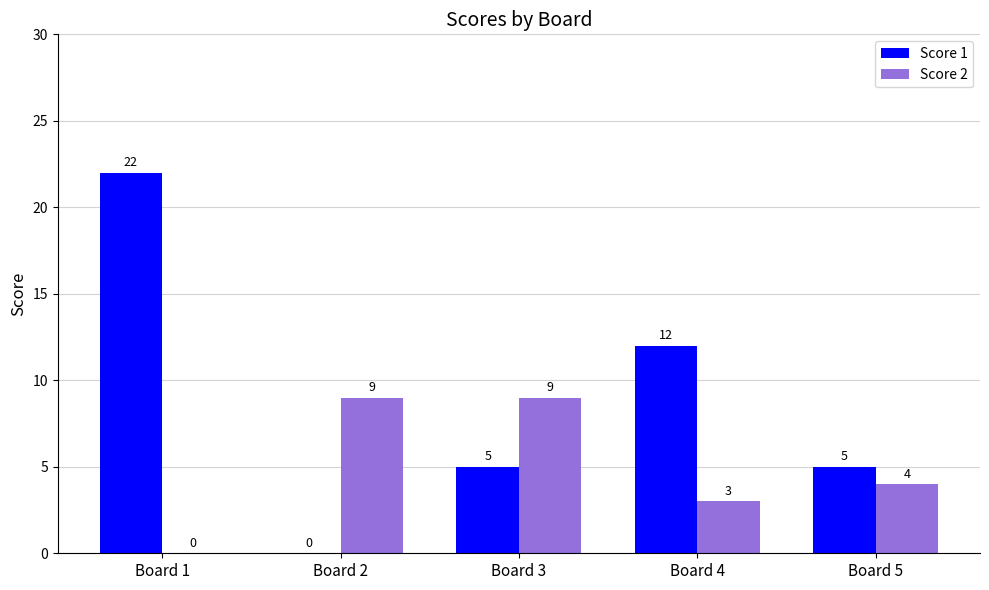

What are all the series names shown in the legend?

Score 1, Score 2